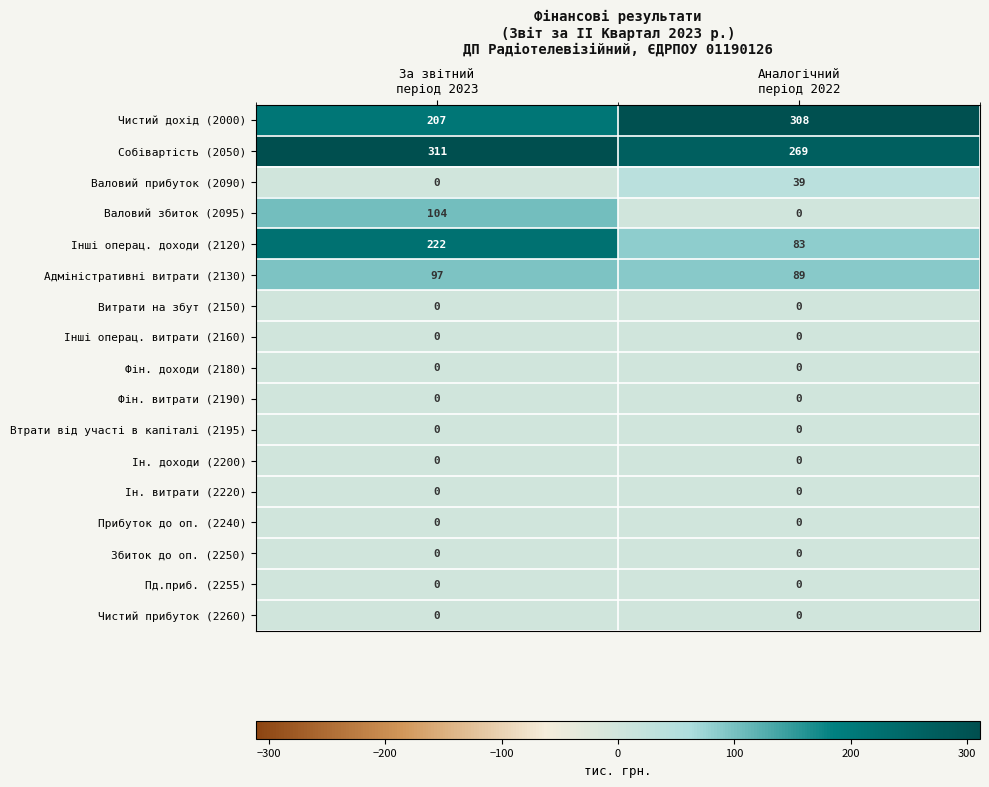

Count the number of data series in this chart.

17